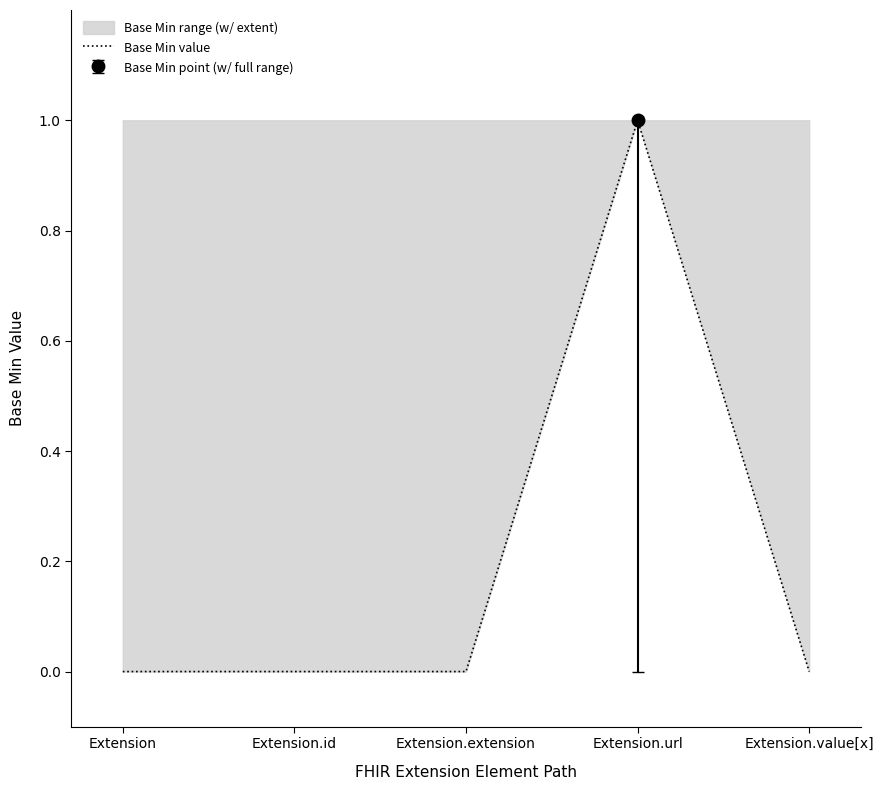

Where is the first local maximum?

Extension.url